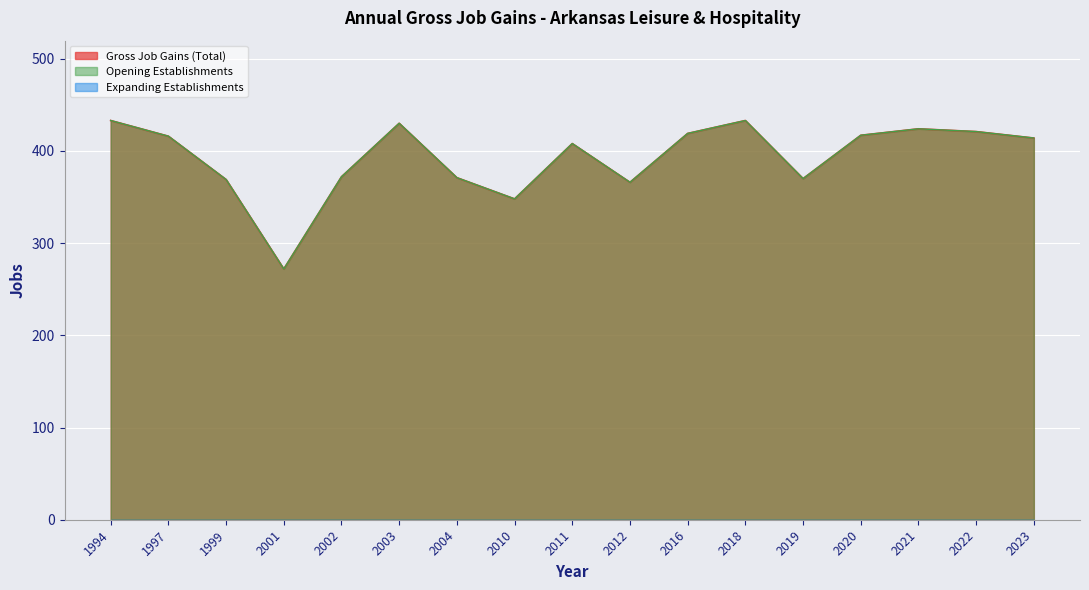

True or false: Gross Job Gains (Total) has more than 1 interior local peaks.

True